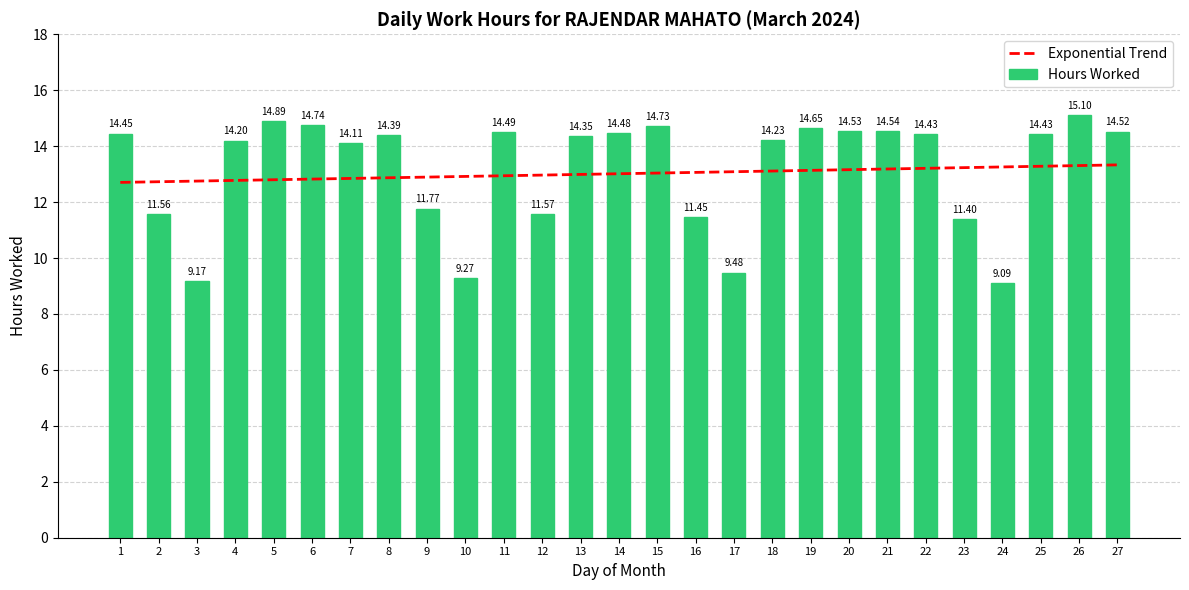

Rank the series at 4 from lowest to highest value.

Exponential Trend, Hours Worked